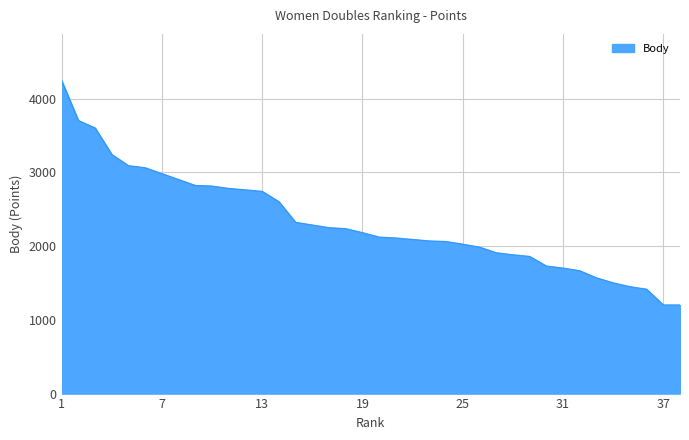

What is the smallest value displayed?

1200